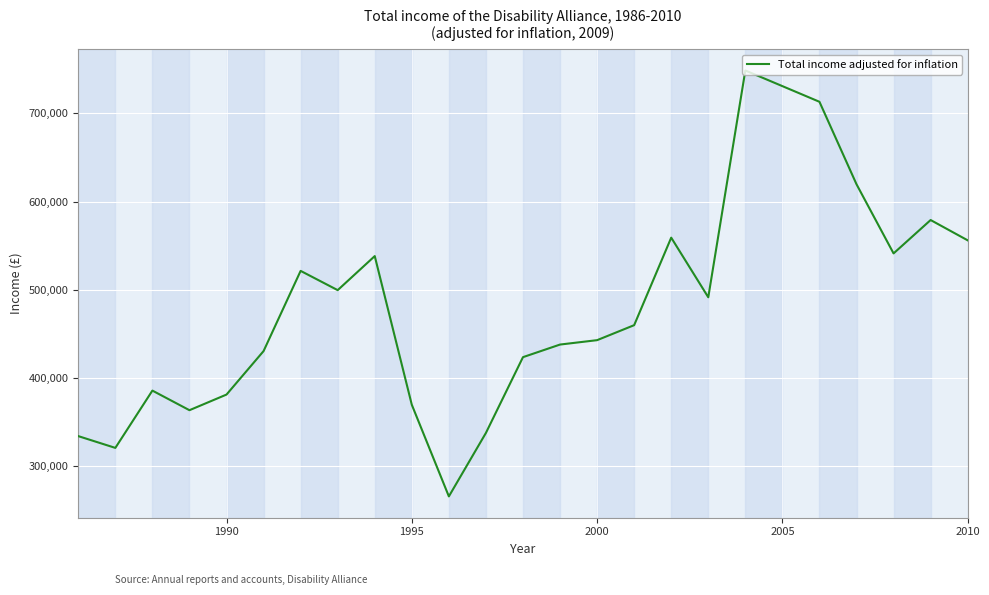

What is the minimum value shown in the chart?

265820.3